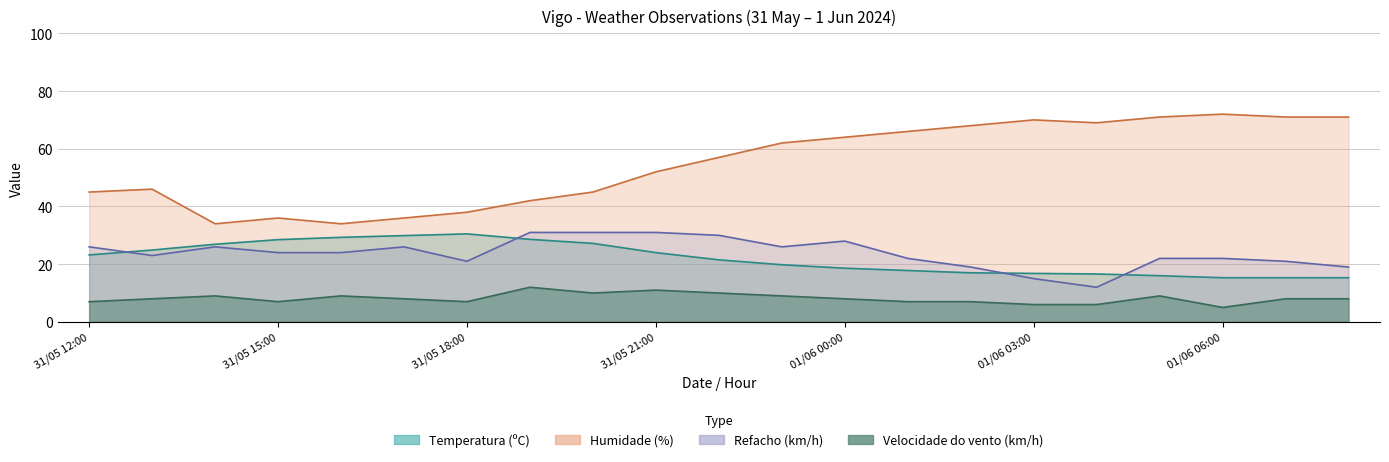

Where does the Velocidade do vento (km/h) series first go above 8?

31/05 14:00